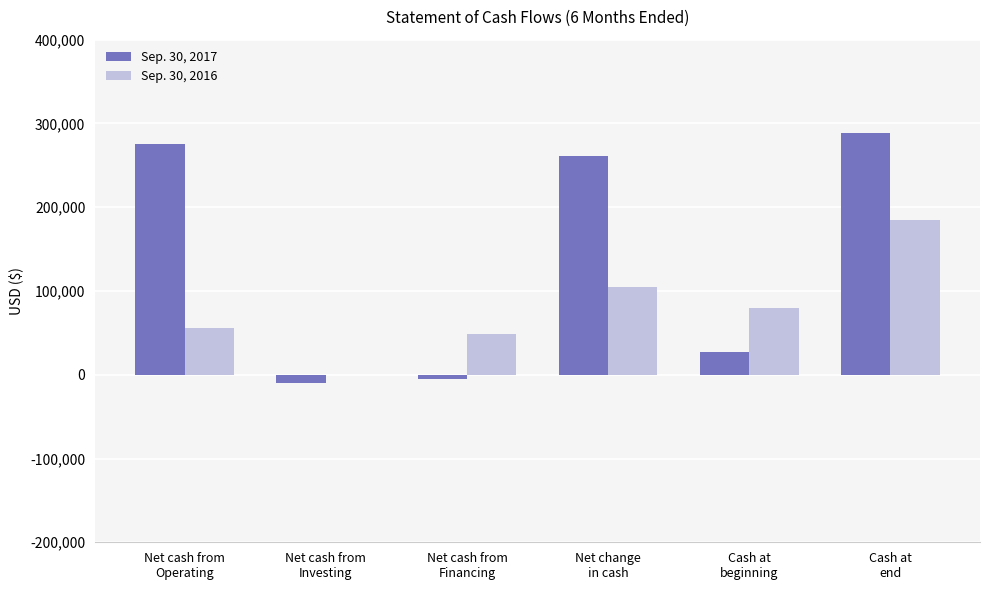

True or false: Sep. 30, 2016 has a value of 56000 at Net cash from
Operating.

True